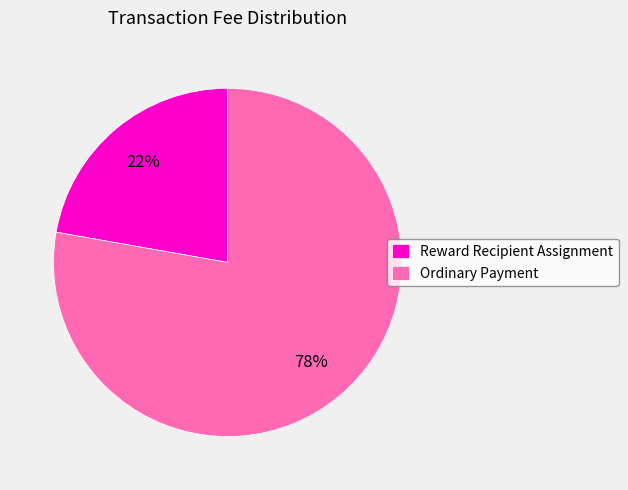

What percentage is the Reward Recipient Assignment slice, to the nearest percent?

22%